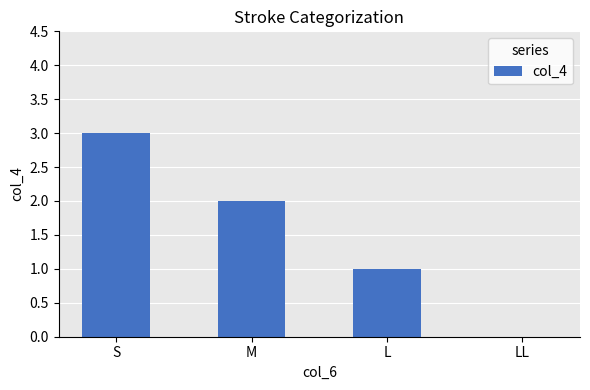

At which category does the chart reach its peak across all series?

S